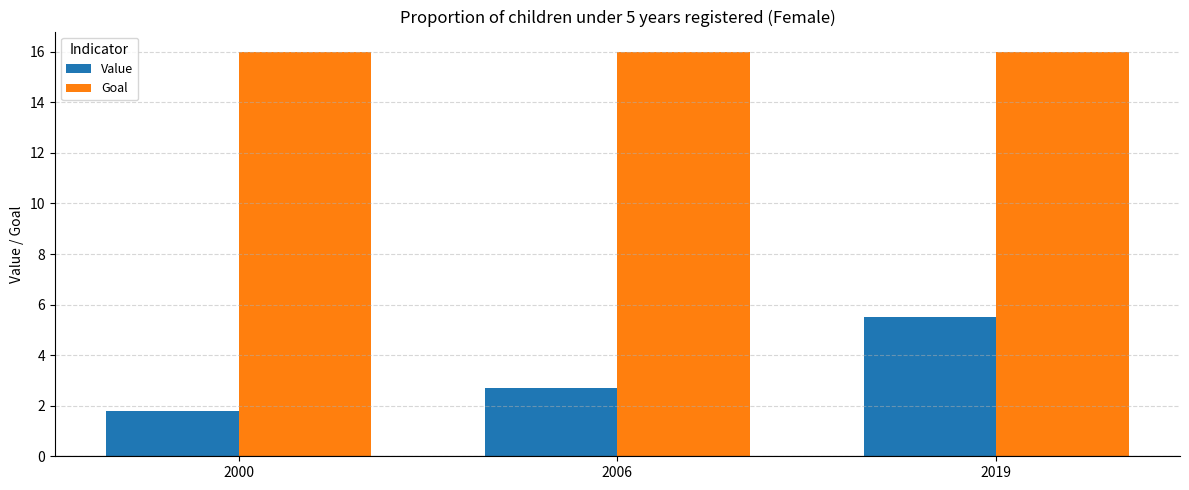

Reading left to right, transcribe all the data shown in this chart.

Value: 1.8	2.7	5.5
Goal: 16.0	16.0	16.0